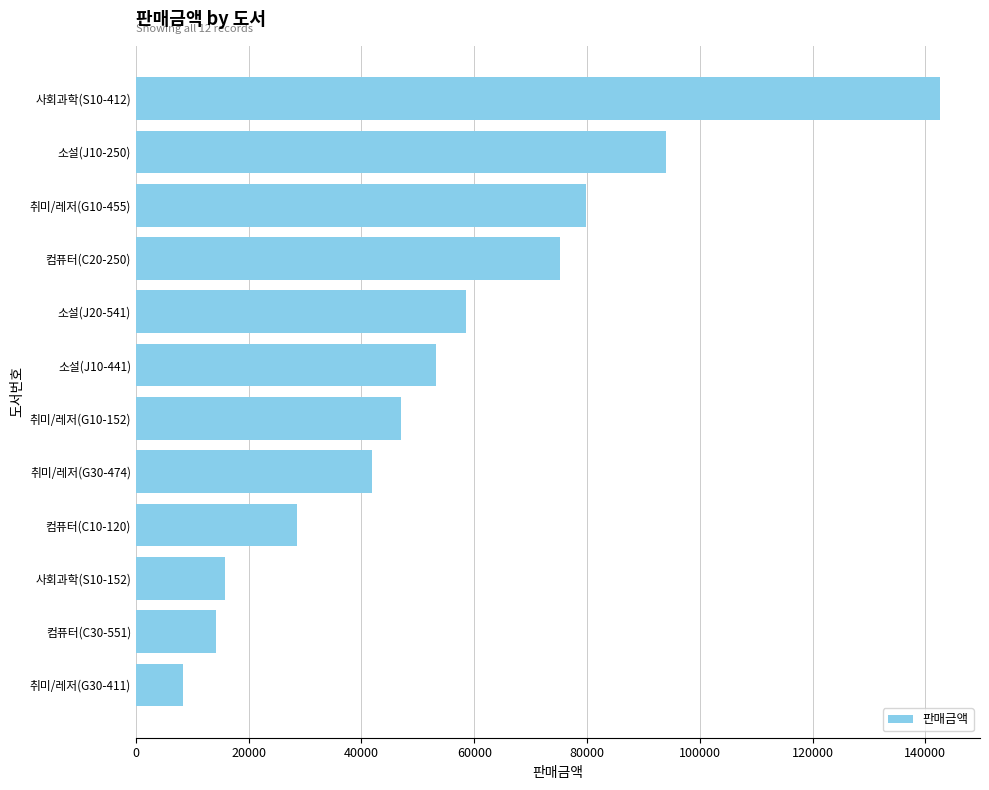

What is the sum of all values?

659145